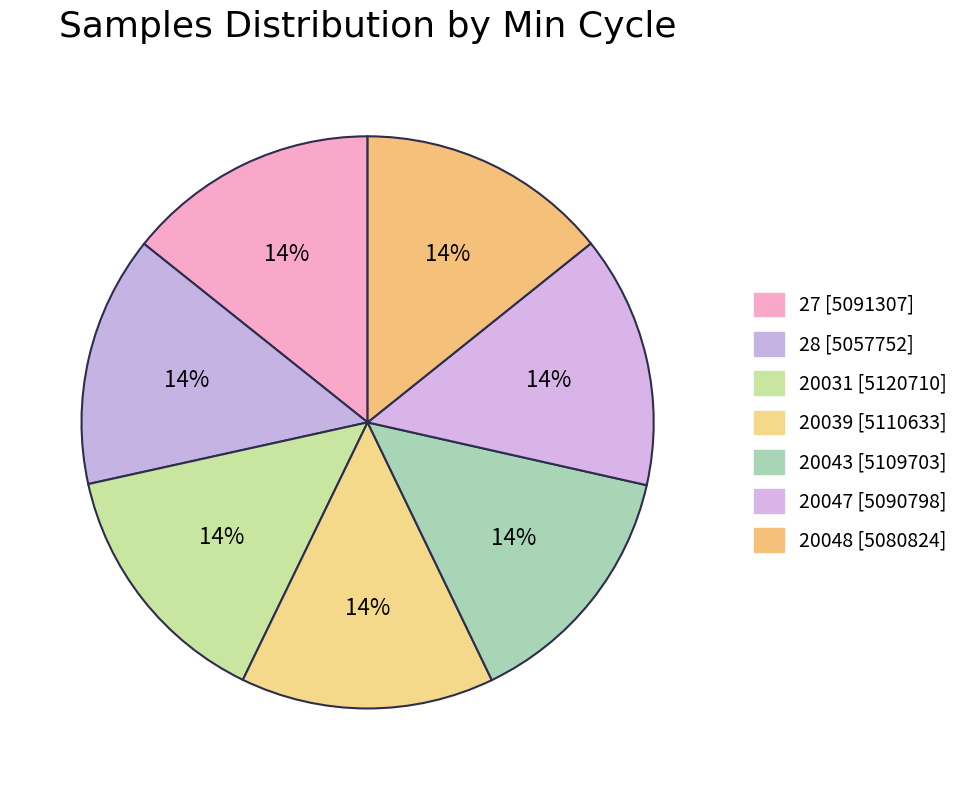

How many segments does this pie chart have?

7